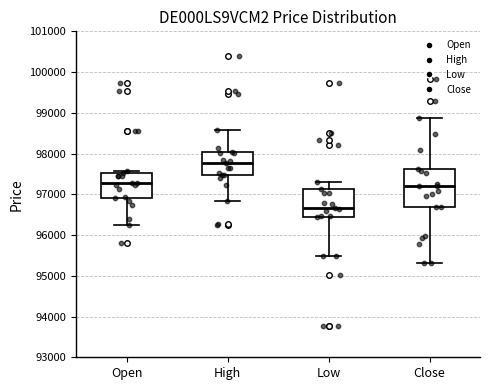

Comparing the boxes themselves (not the whiskers), which one is the tallest?

Close